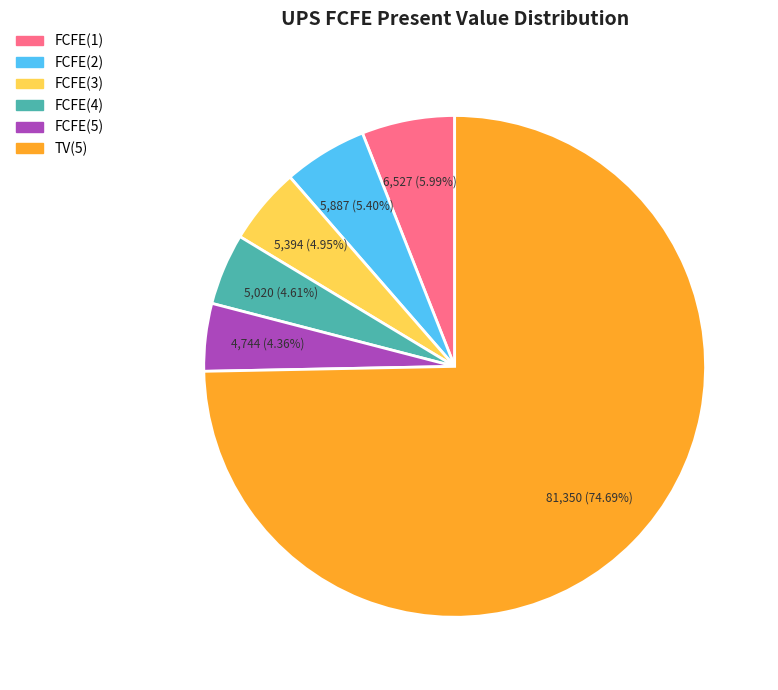

To the nearest percent, what portion does FCFE(2) represent?

5%